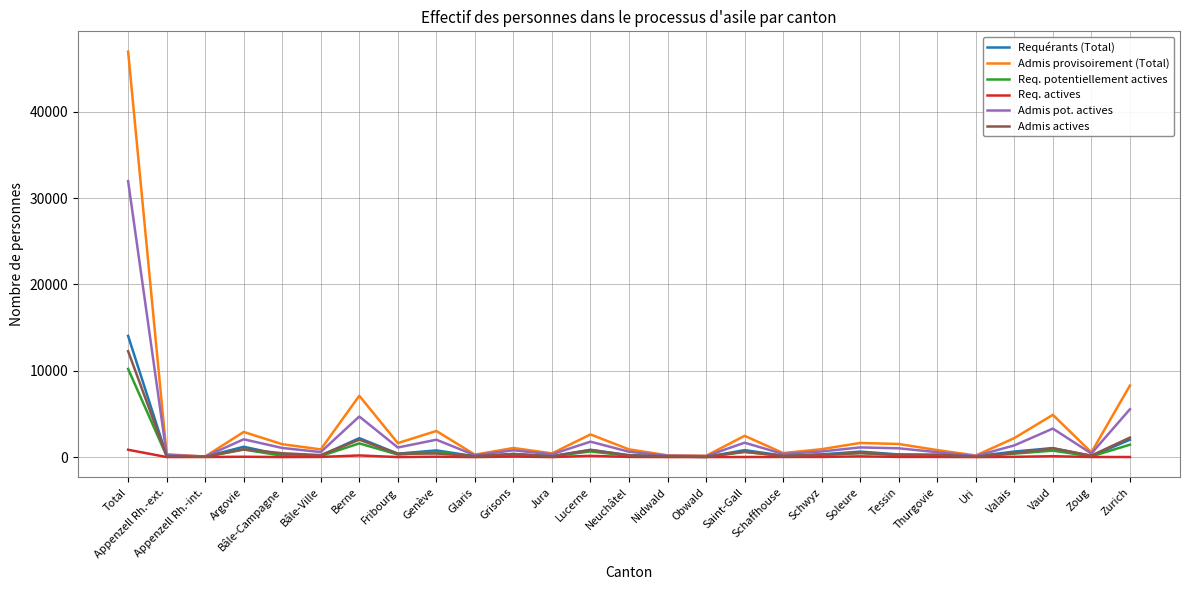

At which category does the chart reach its peak across all series?

Total